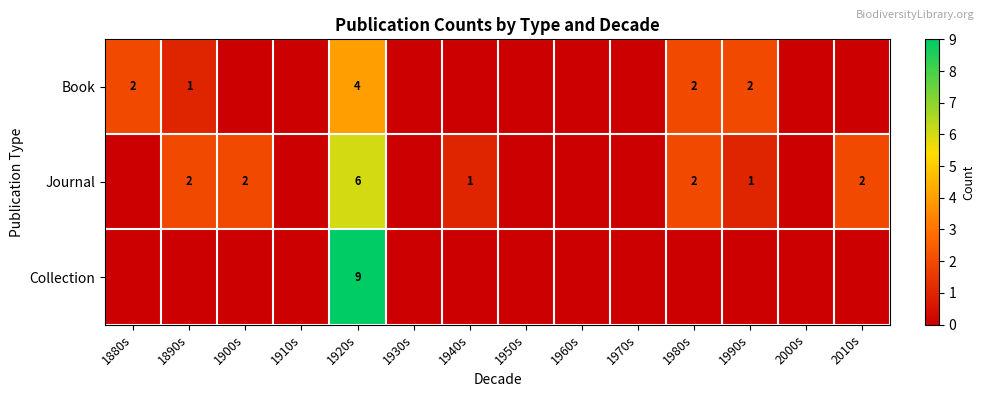

What is the difference between the highest and lowest values at 1920s?

5